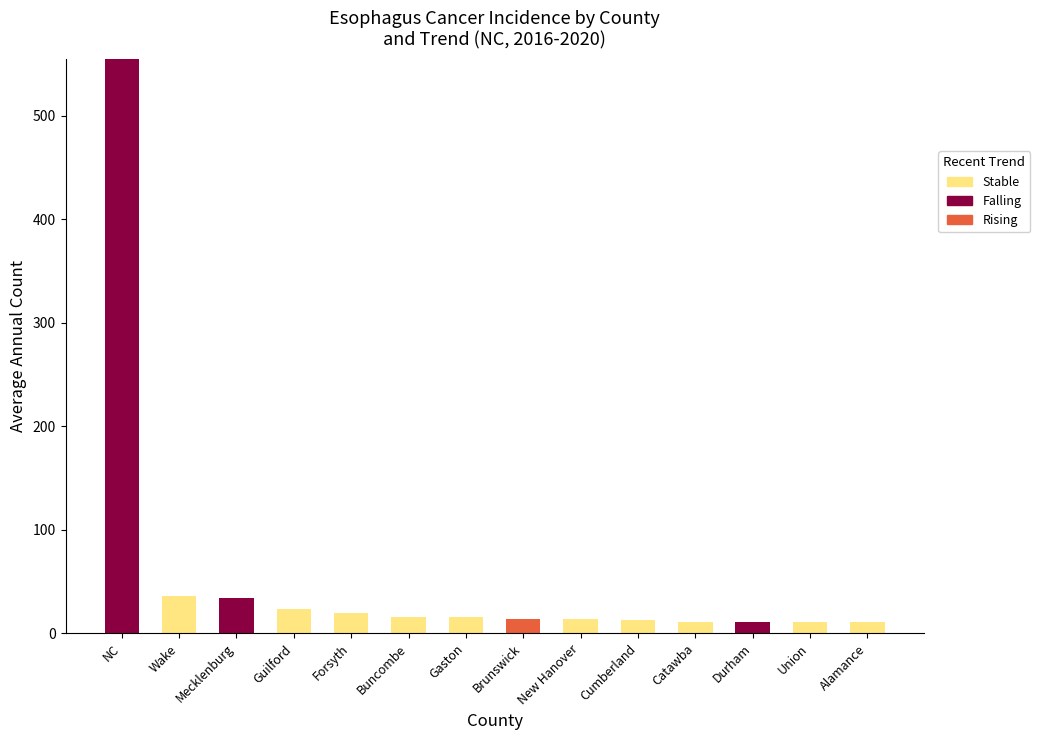

What is the total value across all series at NC?

555